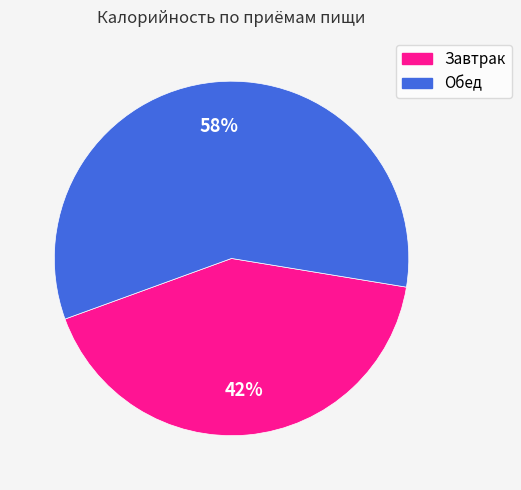

Rank the categories by value from highest to lowest.

Обед, Завтрак